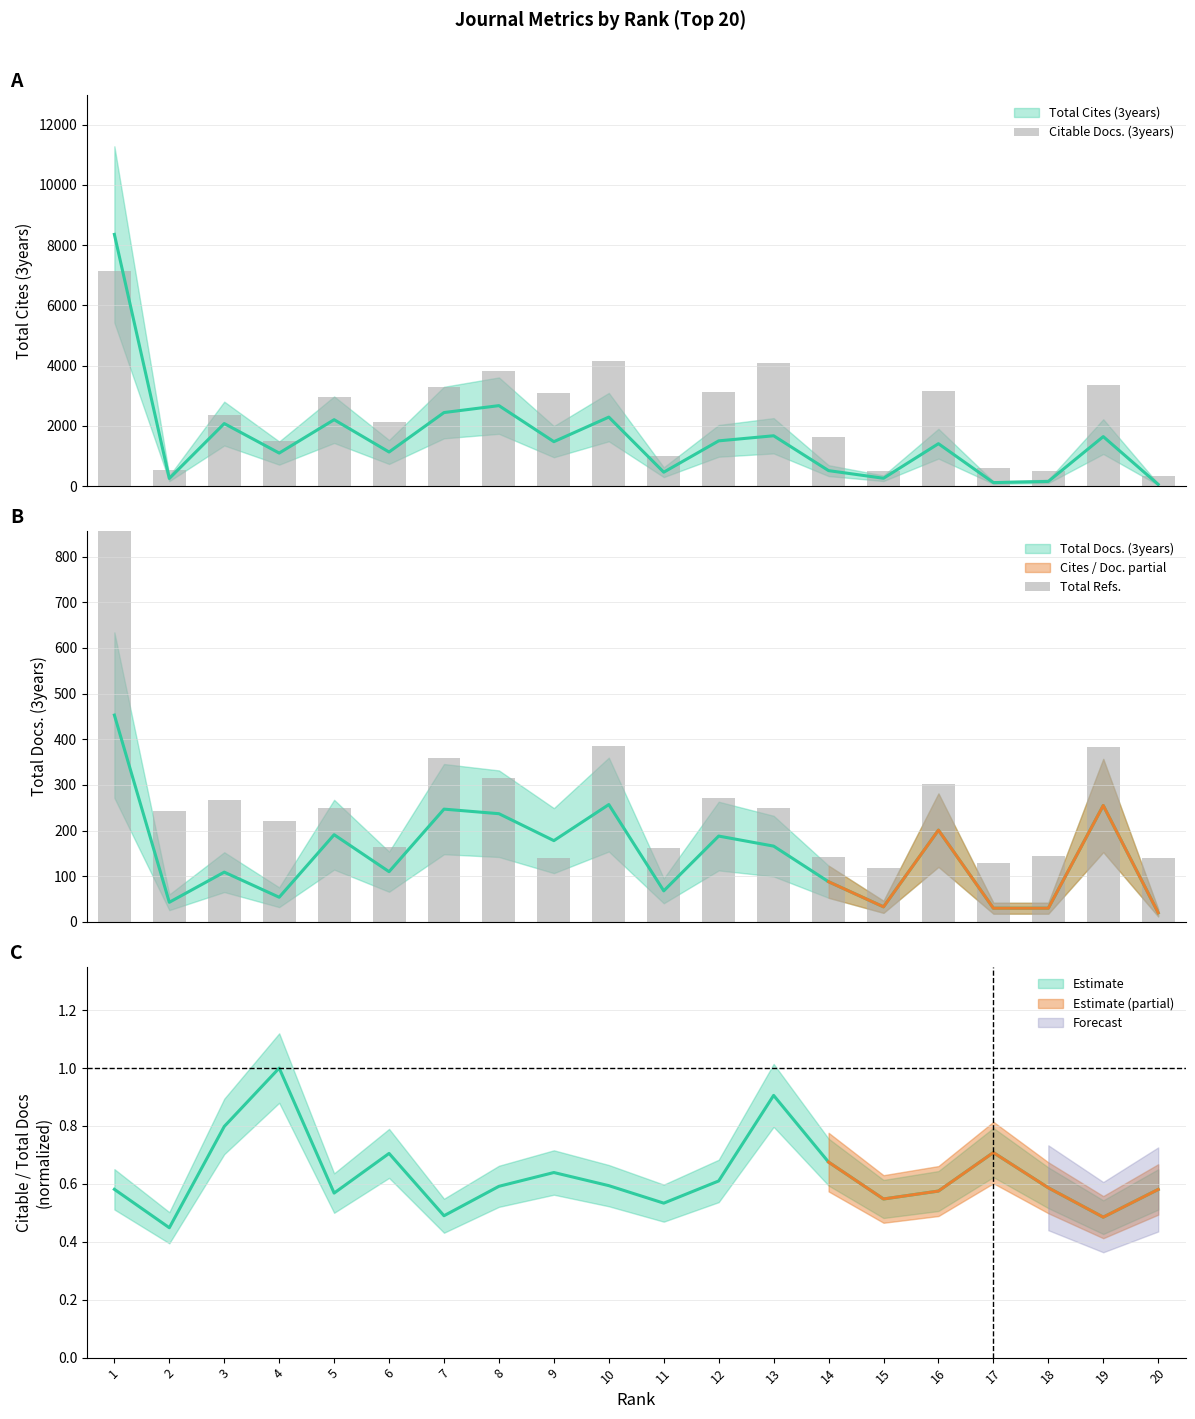

What is the difference between the maximum and minimum values in the Total Refs. series?

1761.0